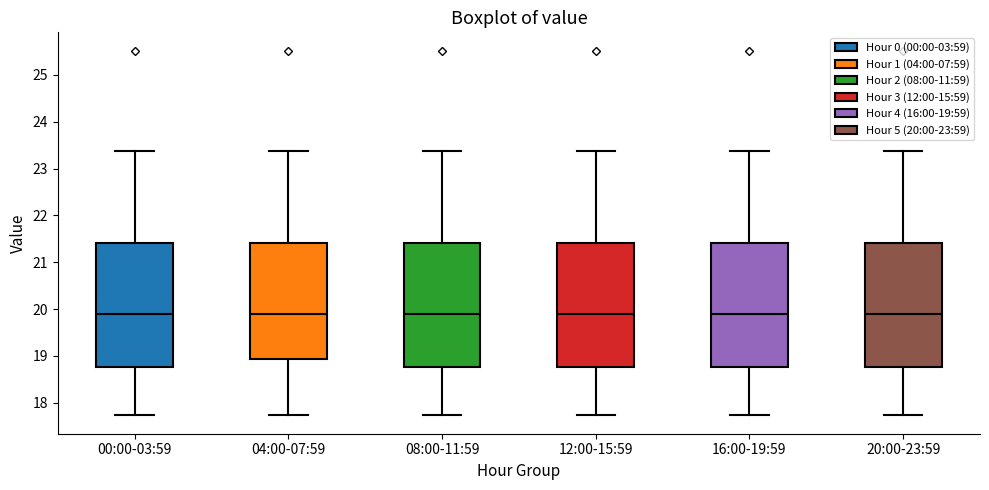

Reading left to right, read every box against the y-axis: the position of its median line, the range the box covers, and the ends of its whiskers. The values are not printed on the chart, so give them approximately, as read against the axis.

00:00-03:59: median 19.9, box 18.8 to 21.4, whiskers 17.7 to 23.4
04:00-07:59: median 19.9, box 18.9 to 21.4, whiskers 17.7 to 23.4
08:00-11:59: median 19.9, box 18.8 to 21.4, whiskers 17.7 to 23.4
12:00-15:59: median 19.9, box 18.8 to 21.4, whiskers 17.7 to 23.4
16:00-19:59: median 19.9, box 18.8 to 21.4, whiskers 17.7 to 23.4
20:00-23:59: median 19.9, box 18.8 to 21.4, whiskers 17.7 to 23.4